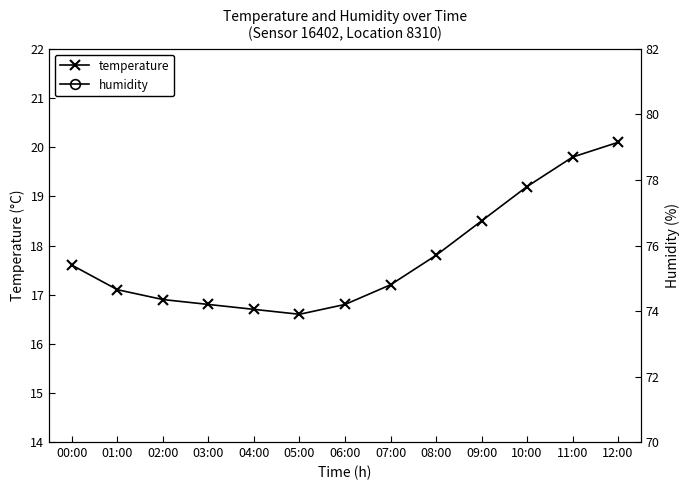

What is the label of the 10th point from the left?

09:00